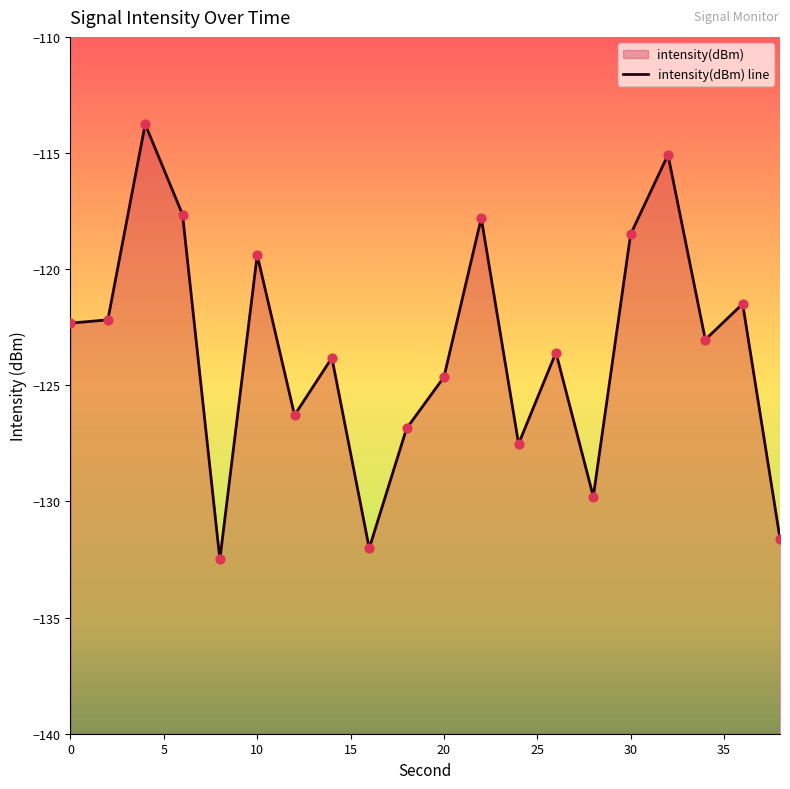

Between 10 and 14, which is larger?

10